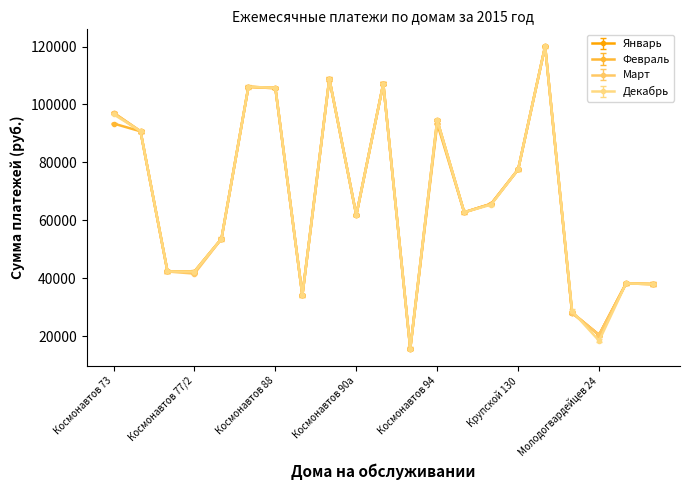

How many lines are shown in the chart?

4